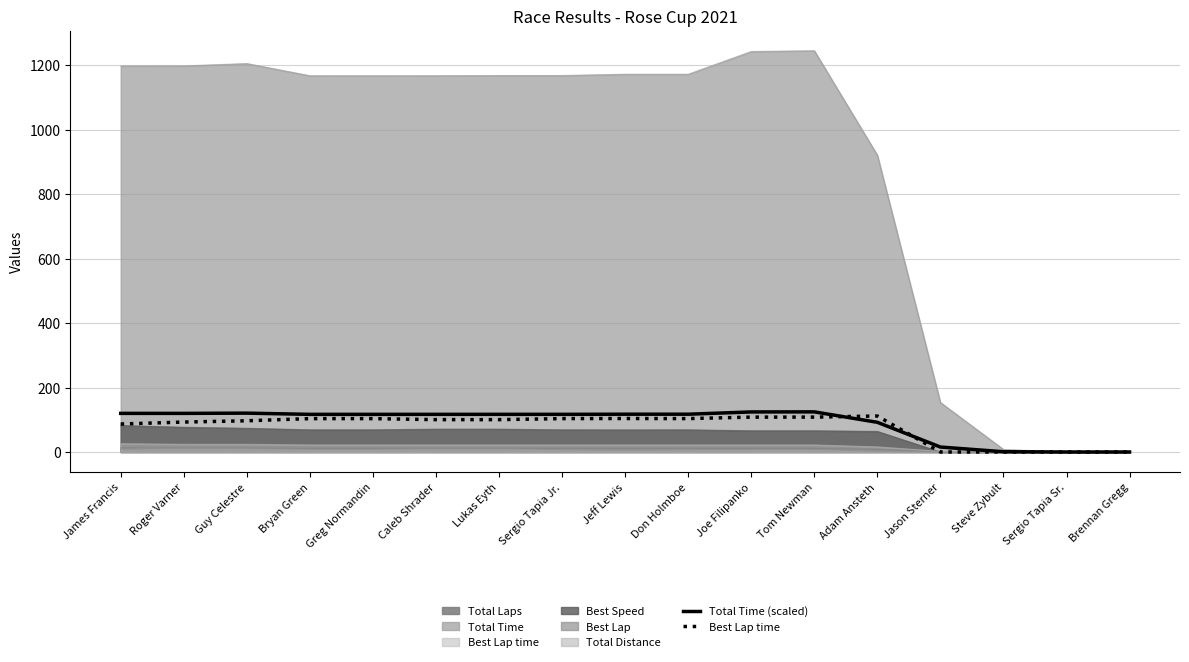

Read the Total Time (scaled) value at Guy Celestre.

120.5